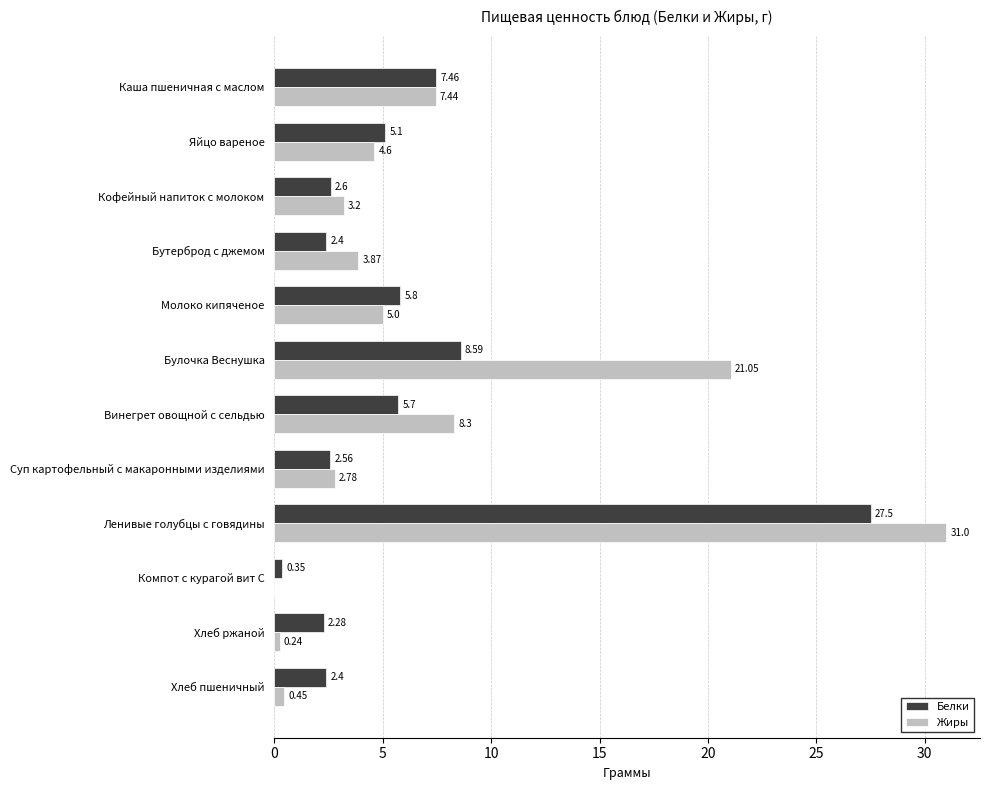

At which category is the sum across all series the highest?

Ленивые голубцы с говядины